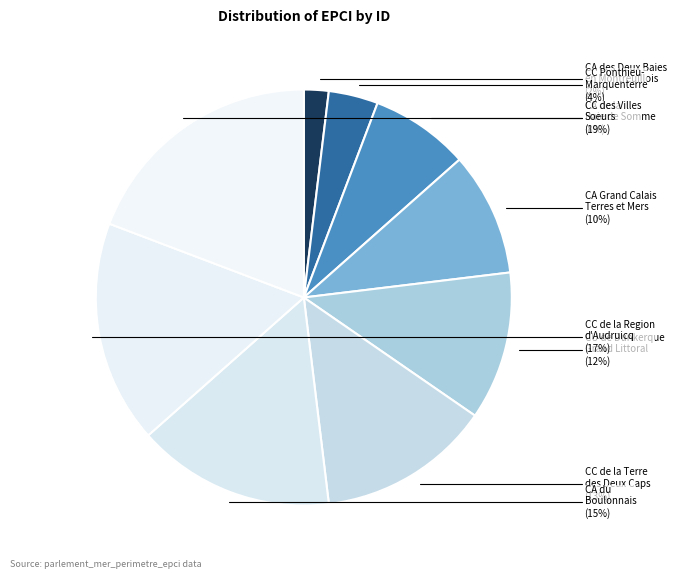

Rank the categories by value from lowest to highest.

CA des Deux Baies
en Montreuillois, CC Ponthieu-
Marquenterre, CA de la
Baie de Somme, CA Grand Calais
Terres et Mers, CU de Dunkerque
Grand Littoral, CC de la Terre
des Deux Caps, CA du
Boulonnais, CC de la Region
d'Audruicq, CC des Villes
Soeurs